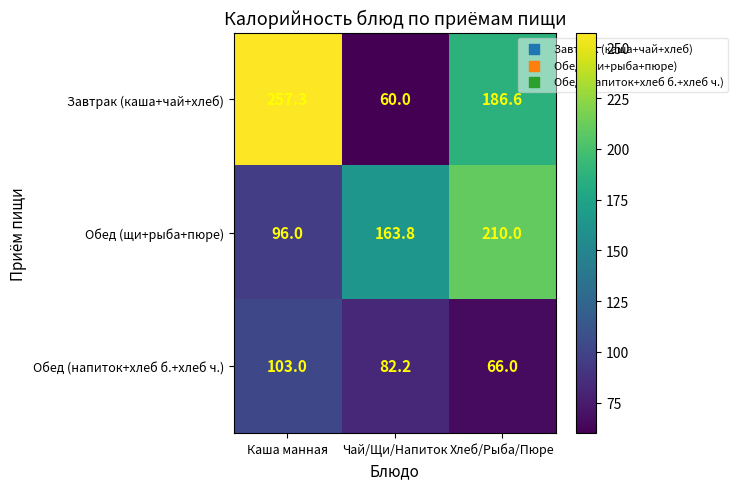

How many Обед (щи+рыба+пюре) values are between 96 and 210?

3